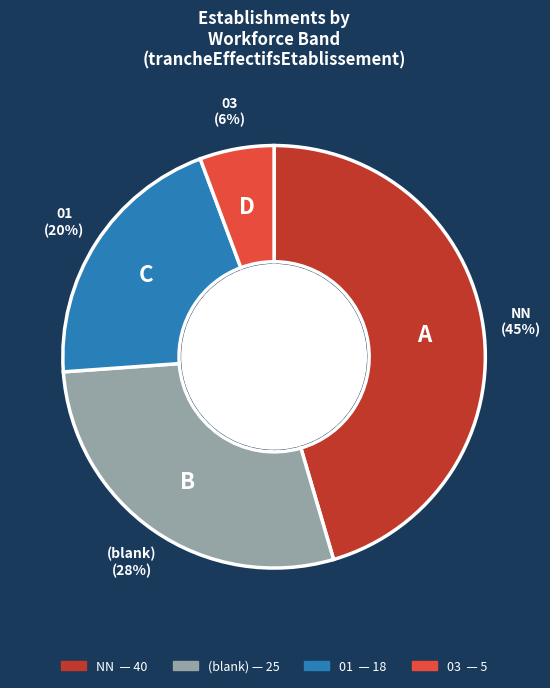

Is there a majority slice in this chart?

No